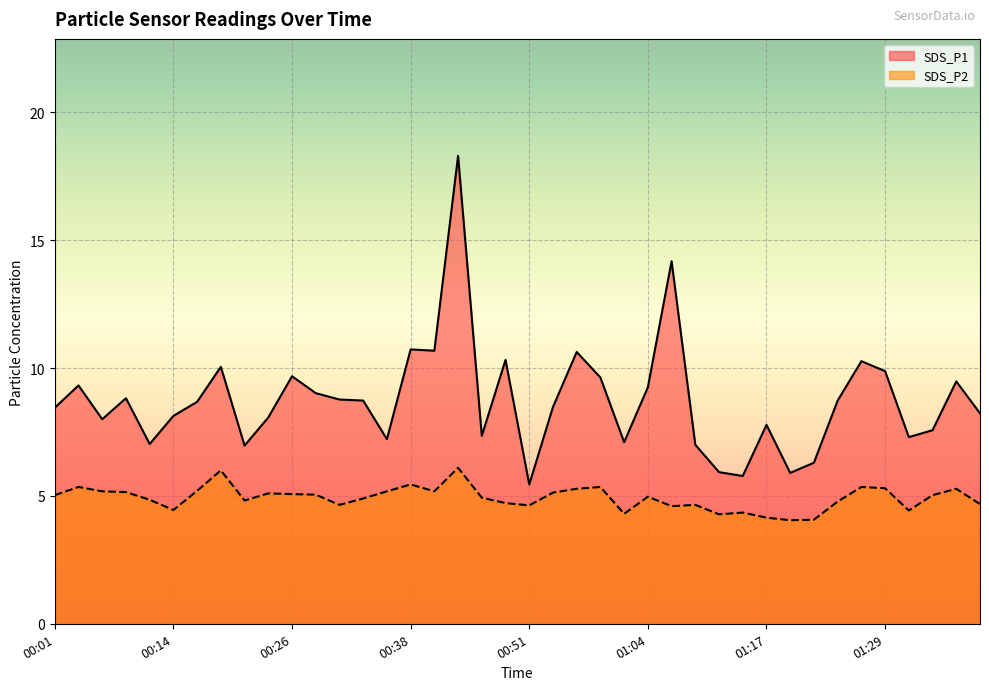

Where is the first local minimum for SDS_P2?

00:14